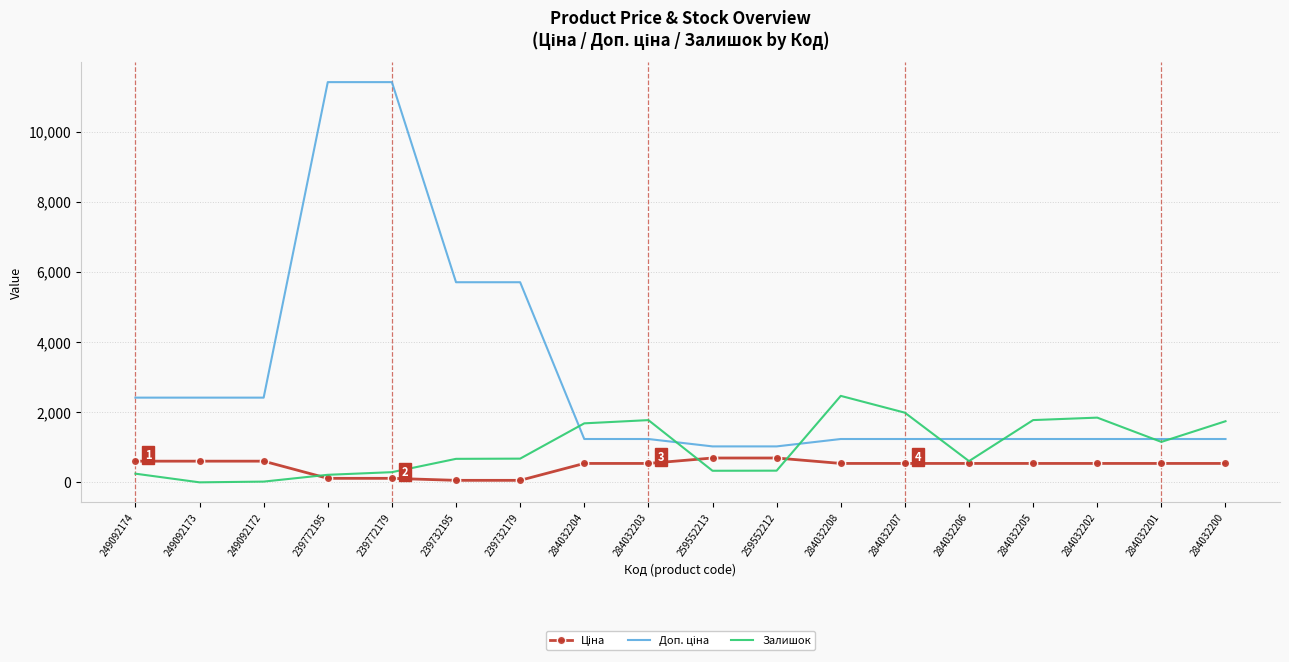

The value of Залишок at 284032206 is 605.0. True or false?

True